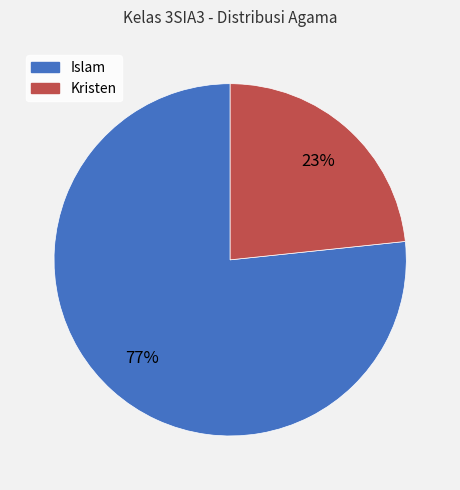

Count the number of slices in the pie.

2